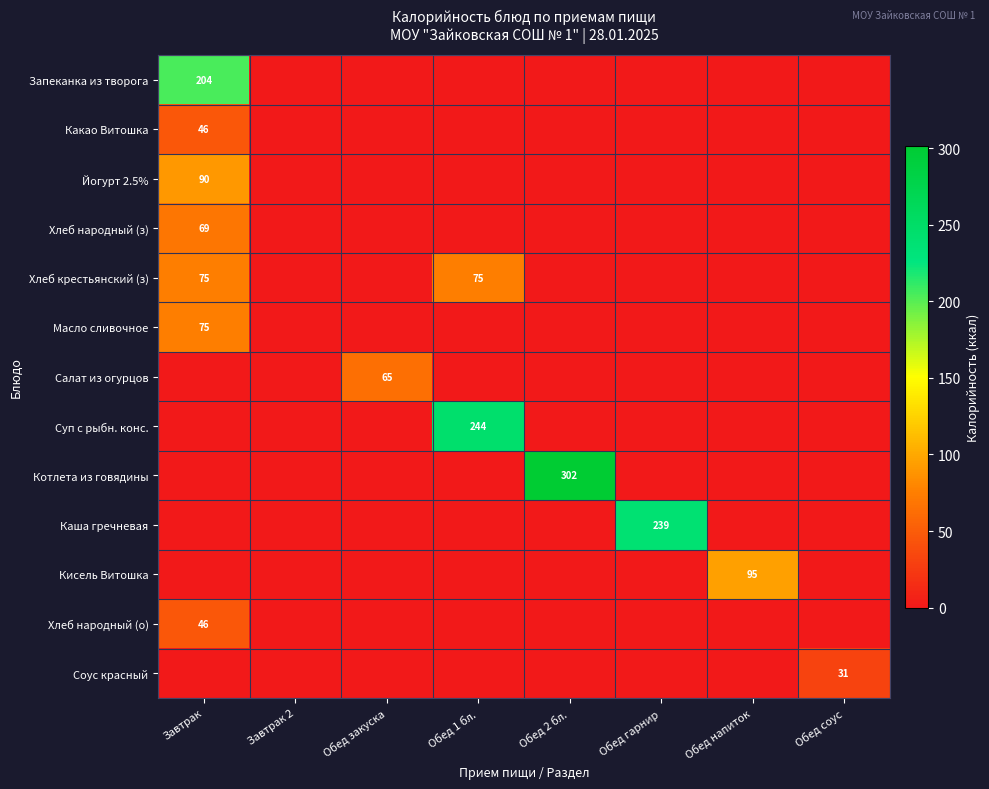

True or false: Кисель Витошка has a value of 95 at Обед напиток.

True